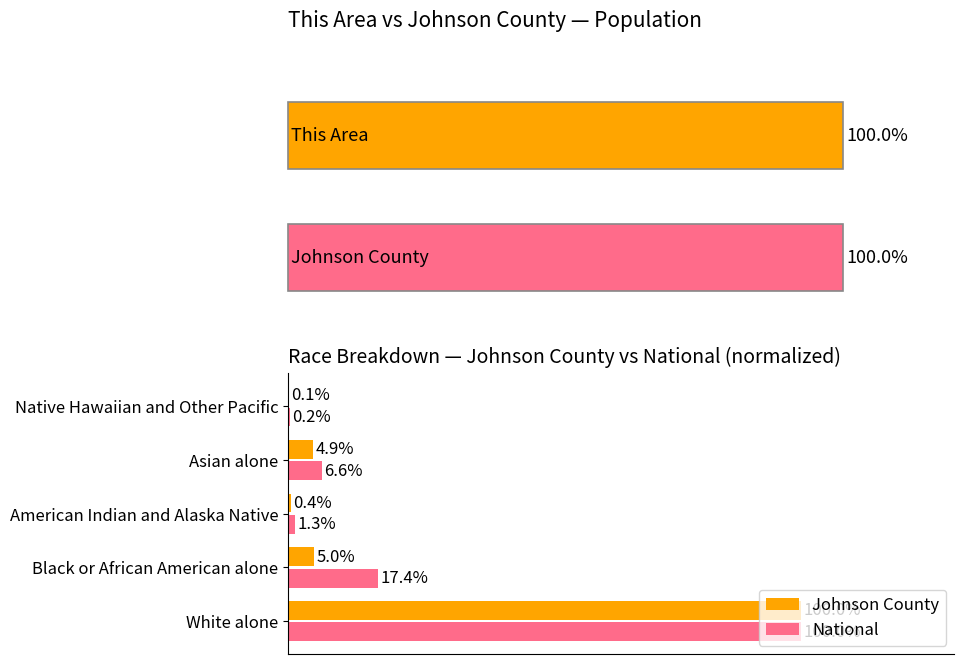

What is the difference between the maximum and minimum values in the National series?

99.8